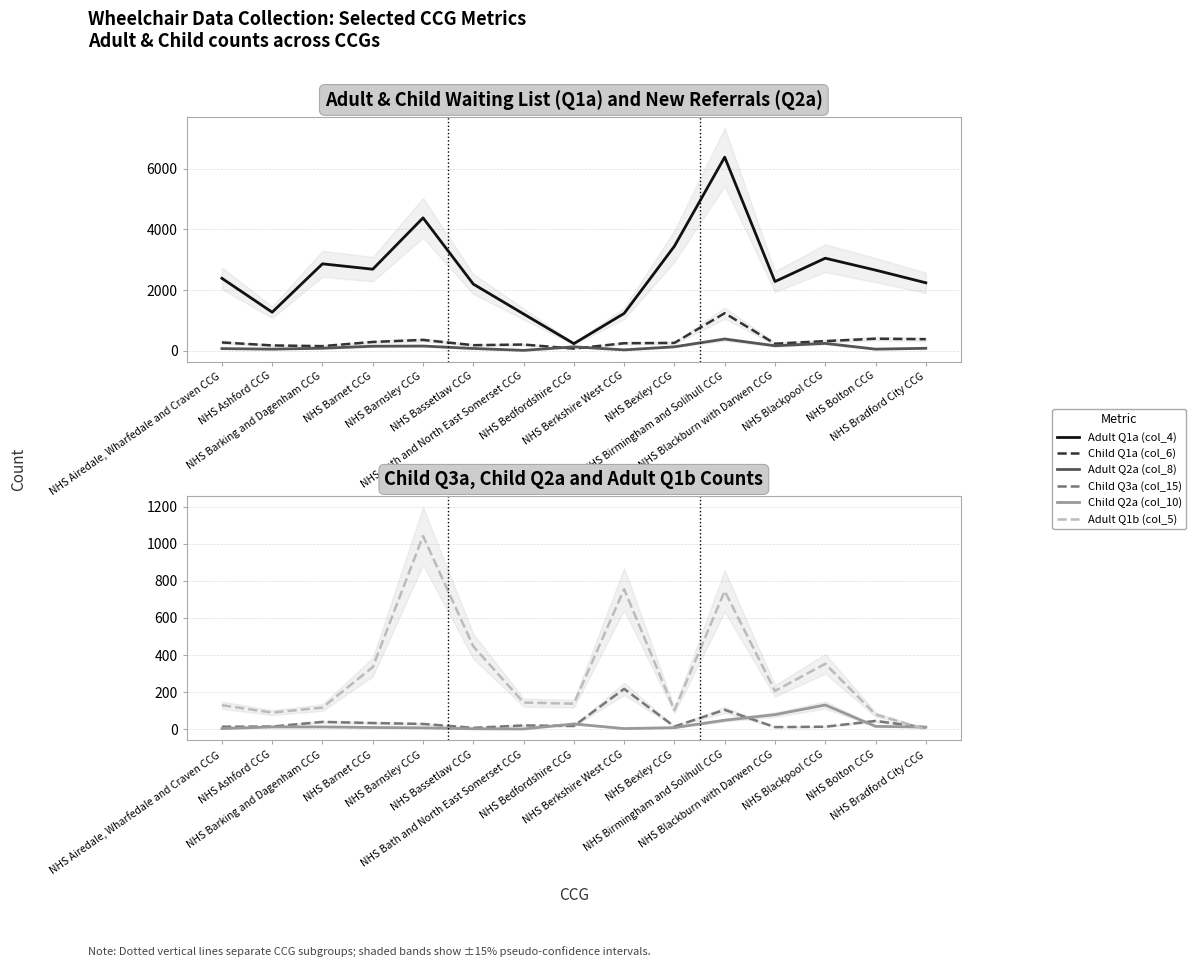

What position from the left is NHS Bath and North East Somerset CCG?

7